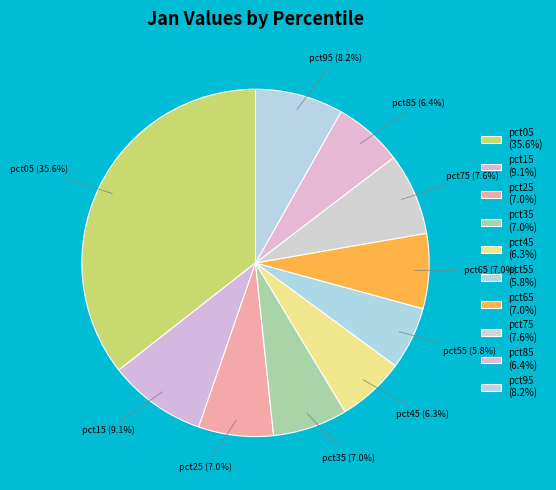

Does any single category account for the majority?

No